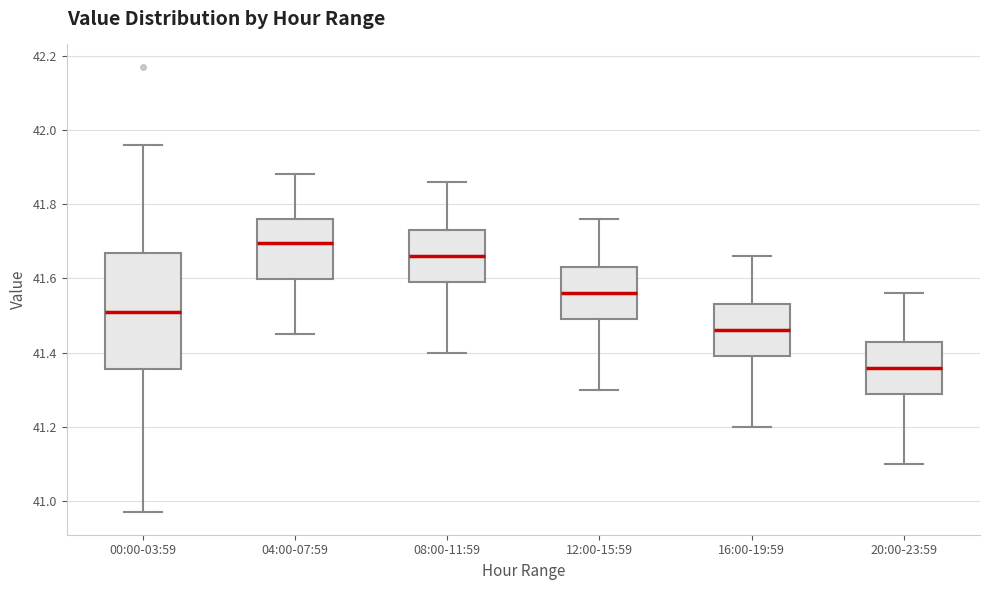

Which box is the tallest, from its lower edge to its upper edge?

00:00-03:59